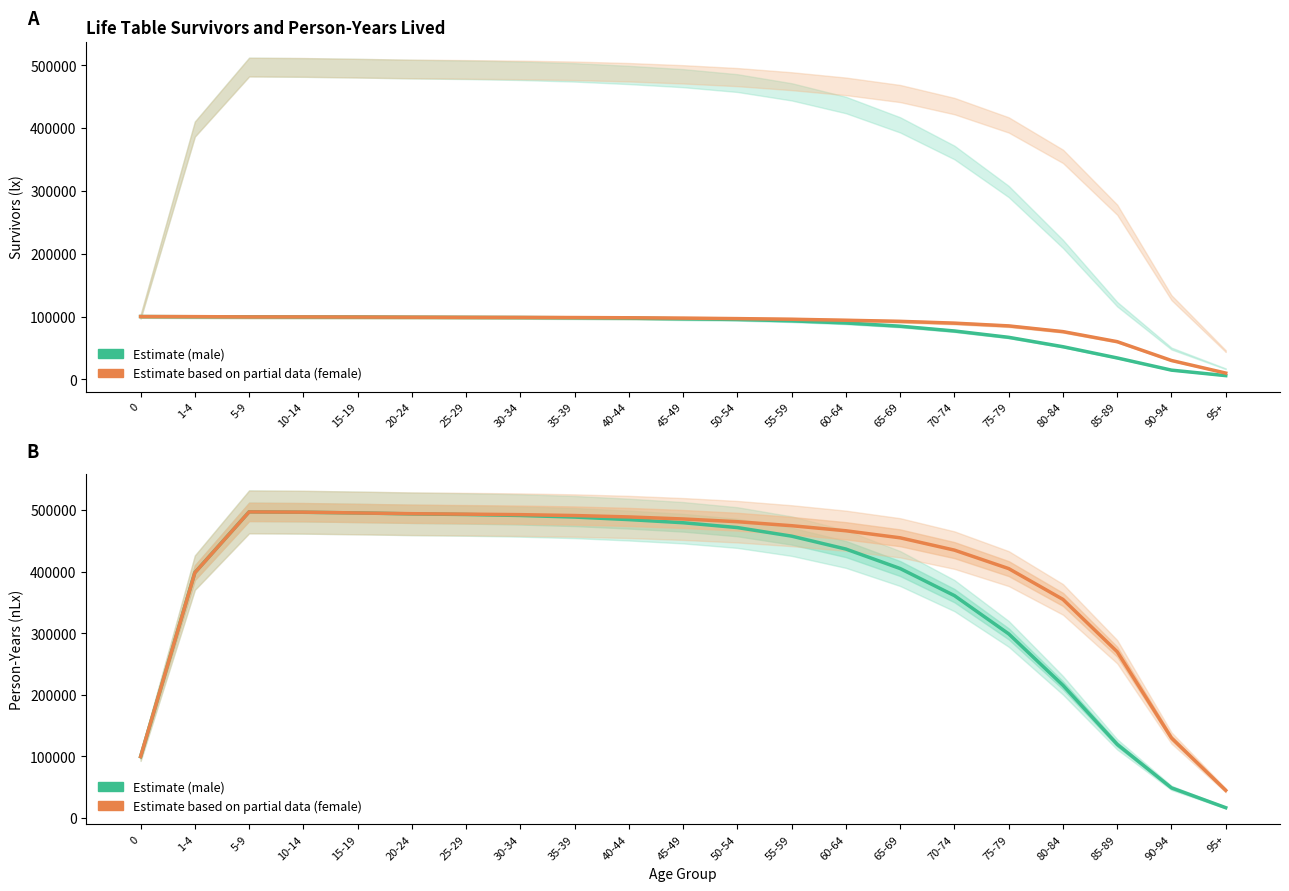

Reading right to left, transcribe all the data shown in this chart.

lx male (Estimate): 5944	14667	34066	51951	66916	77004	84596	89761	93150	95376	96329	97429	98028	98451	98678	98868	99255	99327	99588	99676	100000
lx female (Estimate based on partial data): 10000	30000	60000	76000	85100	89500	92362	94101	95709	96702	97474	98038	98412	98622	98729	98949	99182	99408	99422	99860	100000
nLx male (Estimate): 16857	49025	119642	215534	299039	361137	405087	436733	457697	471633	479490	484577	488700	491266	492855	493856	495392	496486	497221	398514	99738
nLx female (Estimate based on partial data): 45000	130000	270000	355000	405000	435000	455000	466435	474659	481164	485576	488901	491174	492604	493412	494162	495363	496671	497066	398388	99877